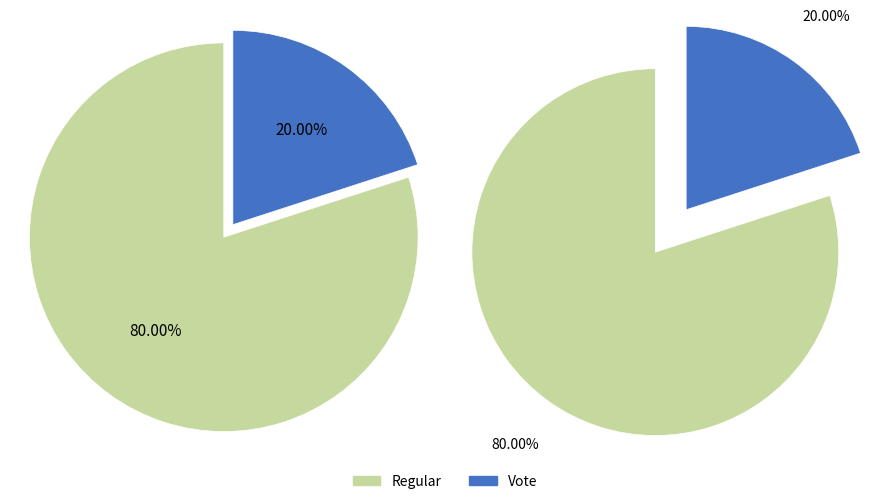

Which category has the smallest portion of the pie?

Vote